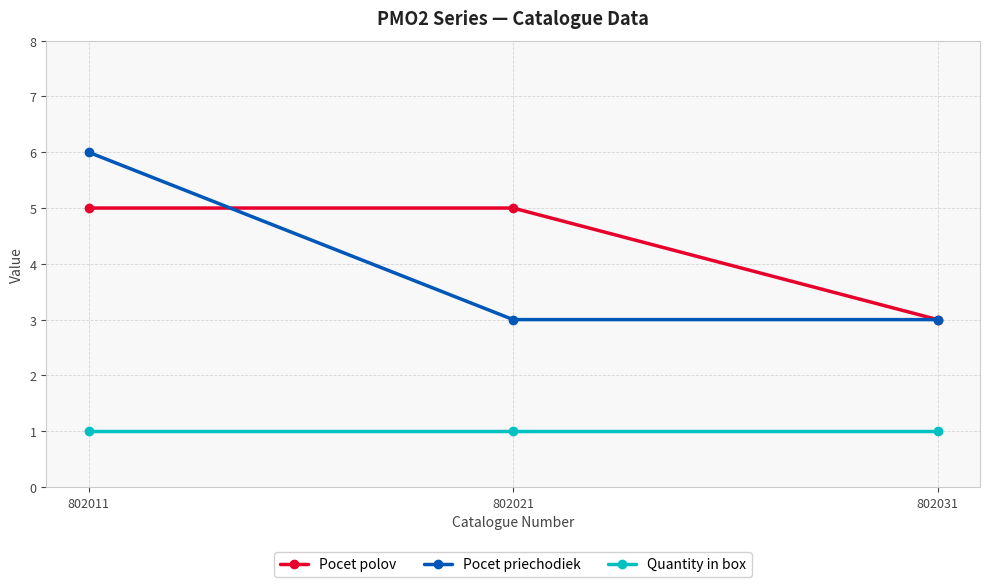

Reading left to right, what are all the values shown in this chart?

Pocet polov: 802011=5	802021=5	802031=3
Pocet priechodiek: 802011=6	802021=3	802031=3
Quantity in box: 802011=1	802021=1	802031=1